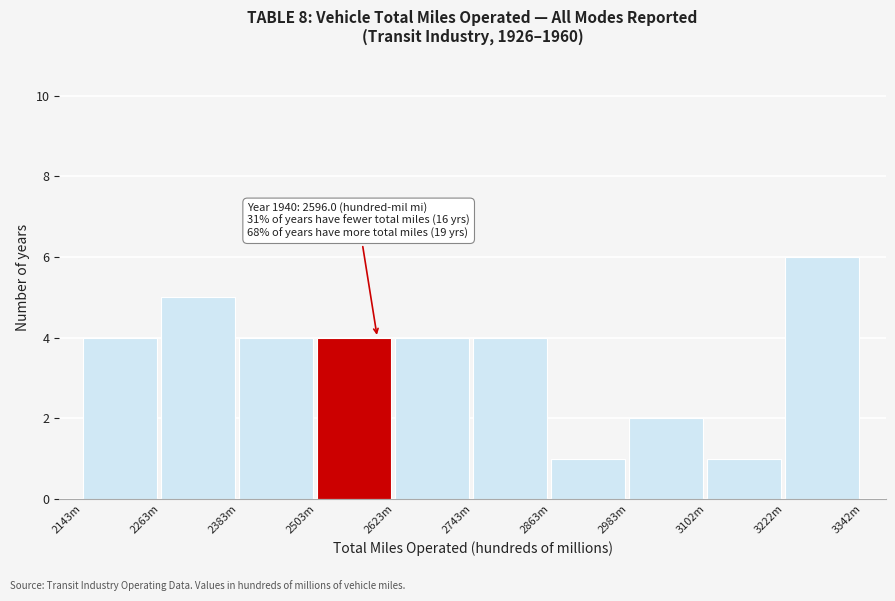

Reading left to right, transcribe all the data shown in this chart.

2143m=4	2263m=5	2383m=4	2503m=4	2623m=4	2743m=4	2863m=1	2983m=2	3102m=1	3222m=6